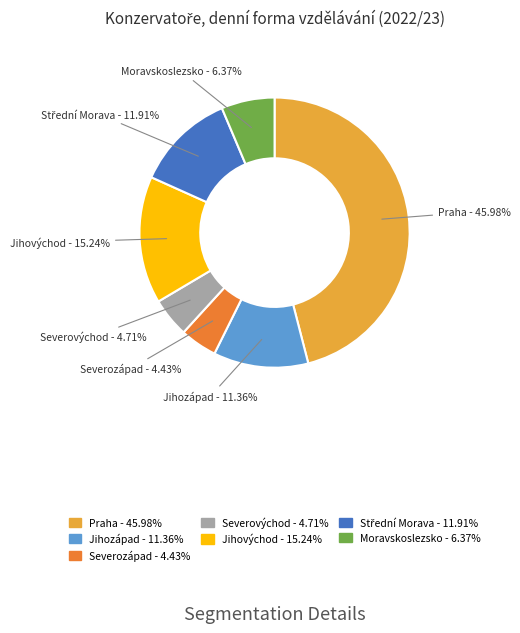

To the nearest percent, what is the difference between the Praha and Severovýchod slice percentages?

41%